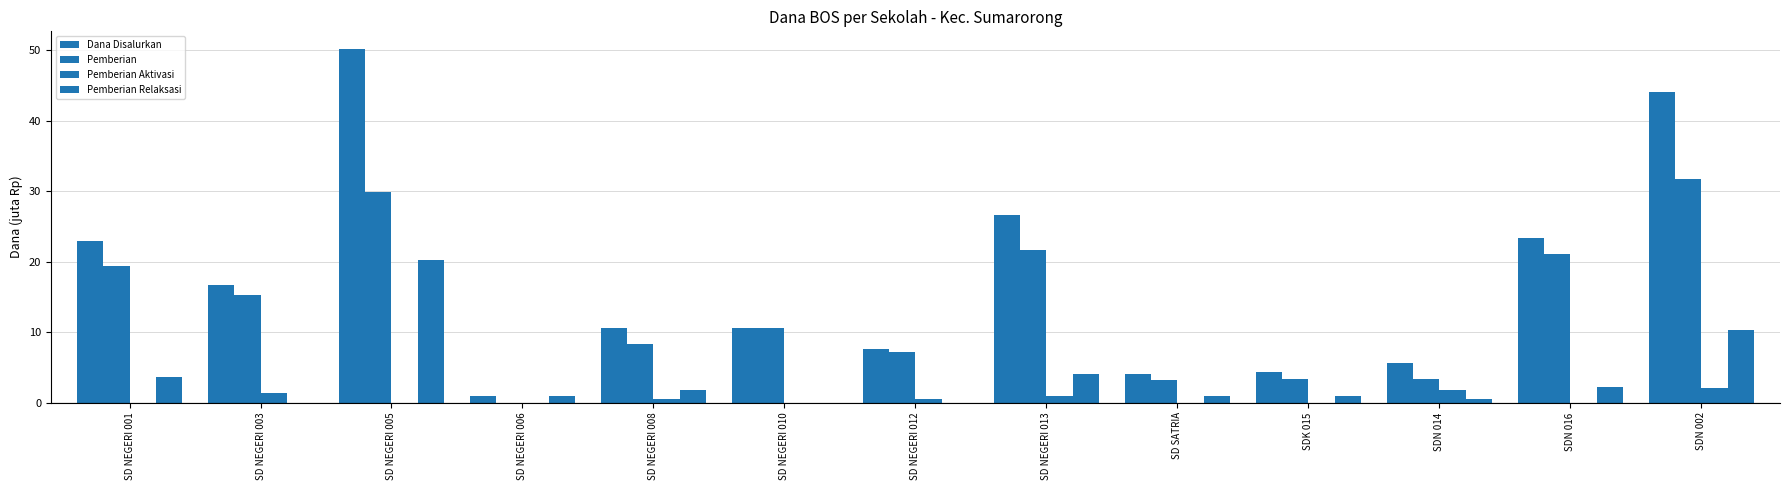

Count the number of categories in the chart.

13